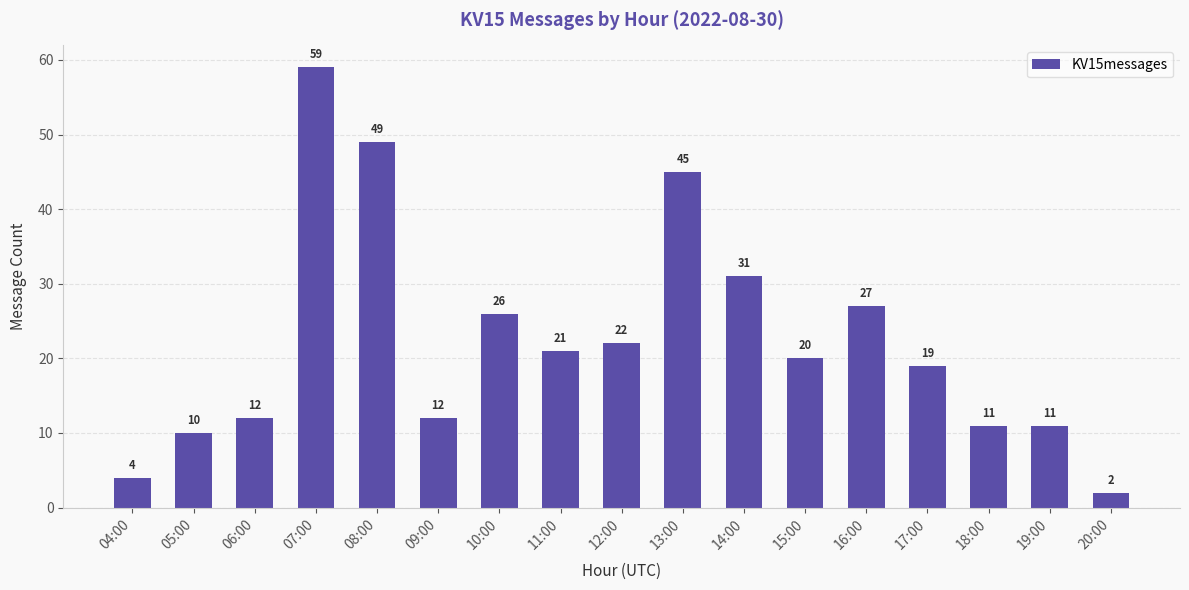

What position from the right is 13:00?

8